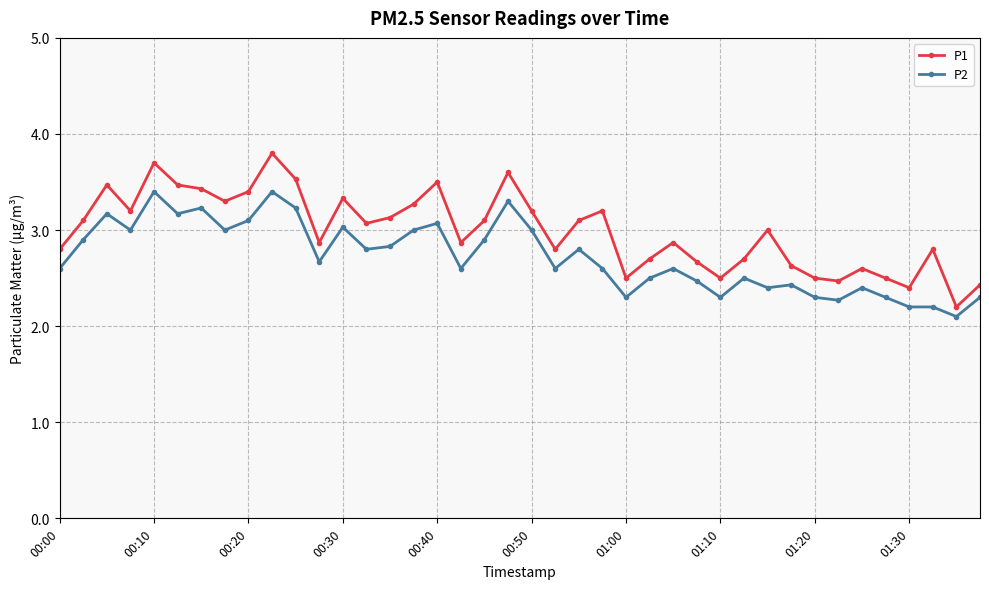

What is the difference between the maximum and minimum values in the P2 series?

1.3